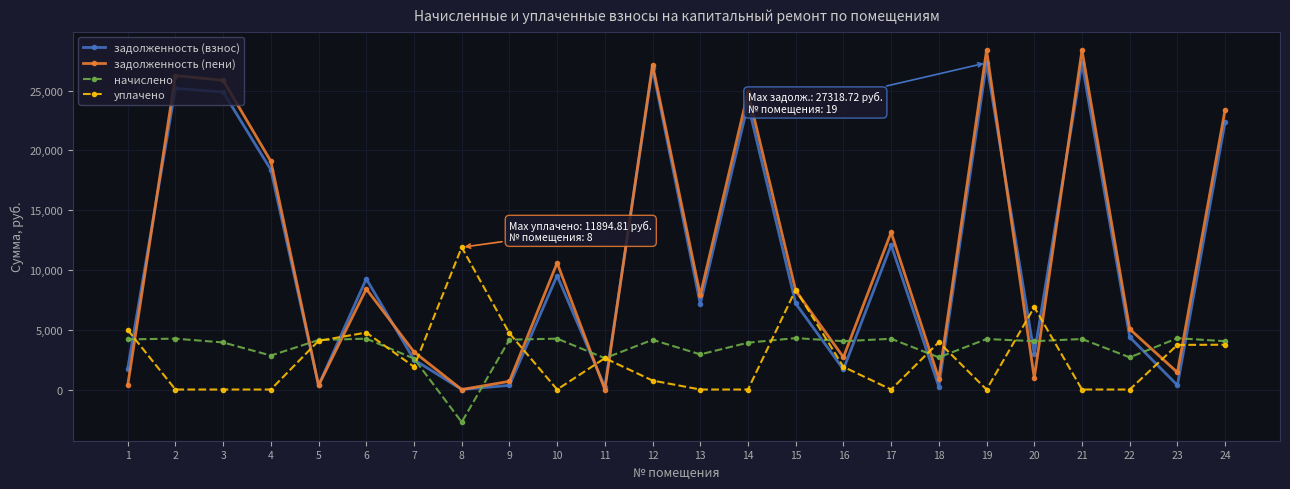

What is the difference between the second highest and second lowest values in the задолженность (взнос) series?

27100.3